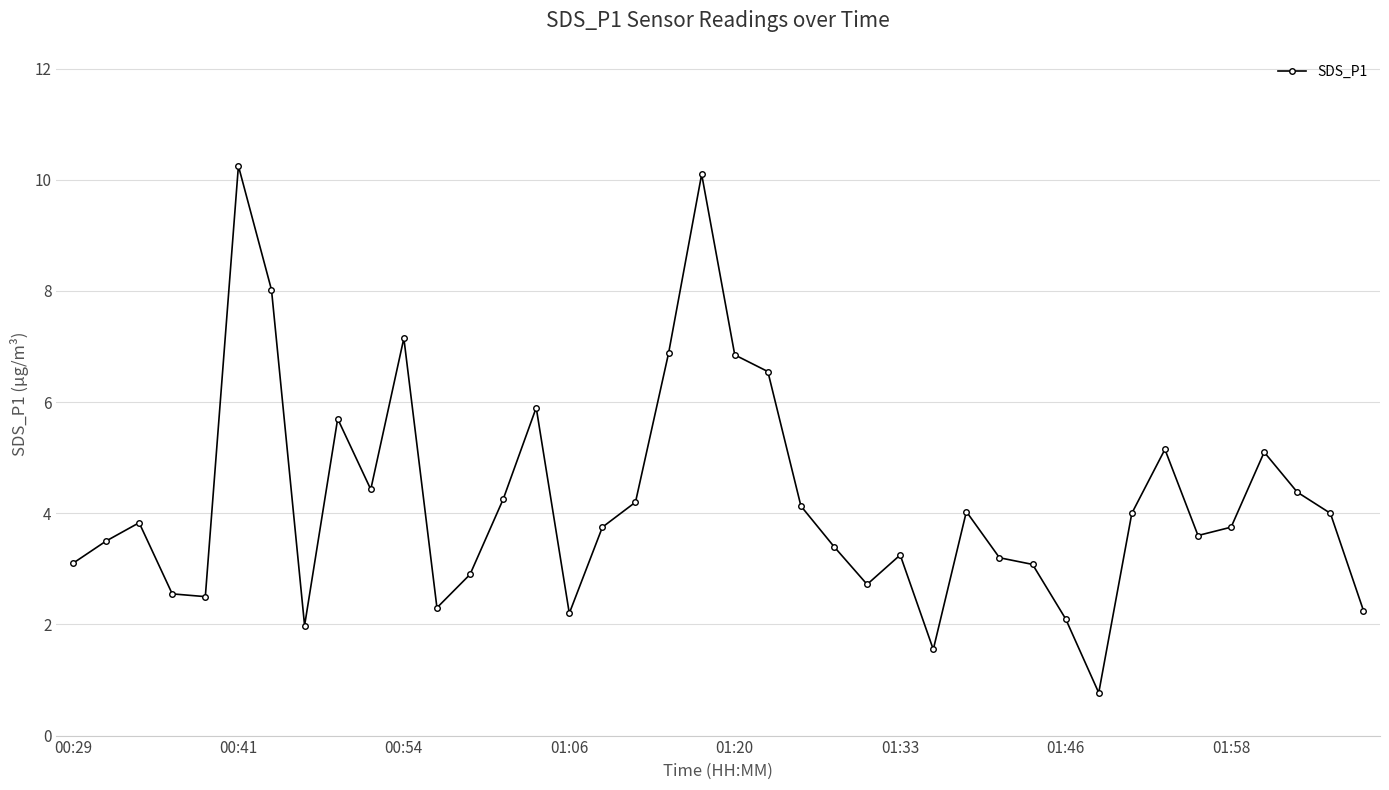

What is the minimum value shown in the chart?

0.8